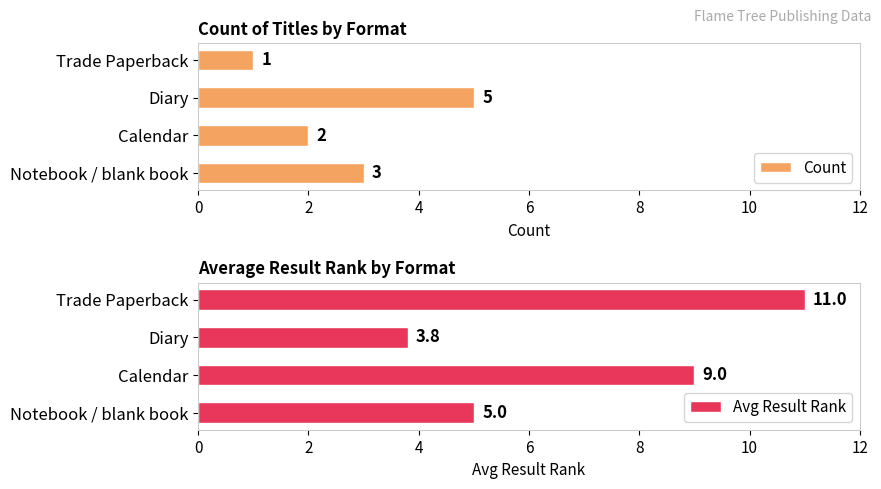

Which series has the widest spread of values?

Avg Result Rank